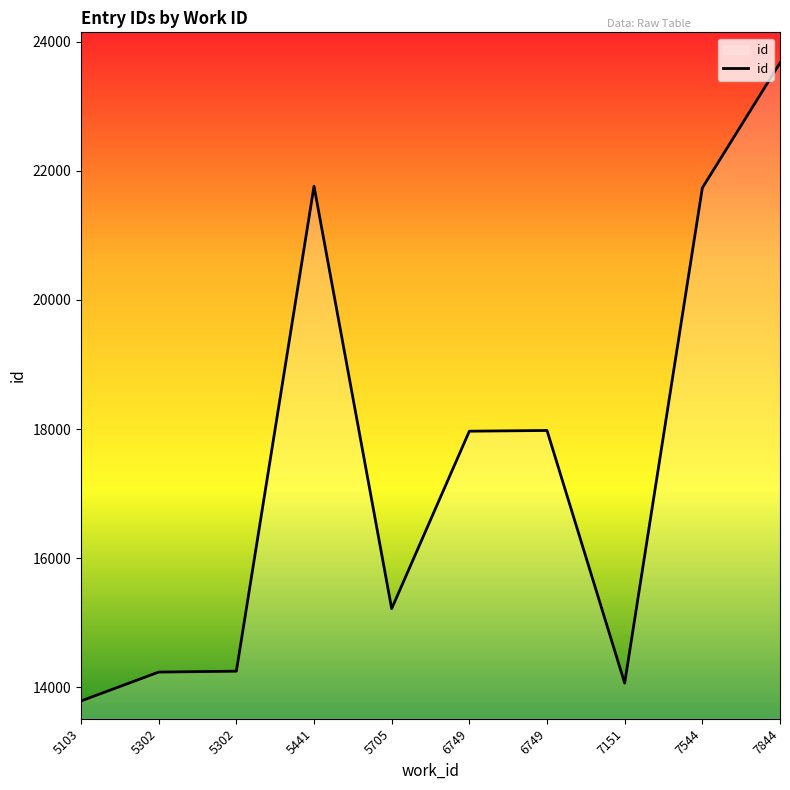

The value at 5103 is 13787. True or false?

True